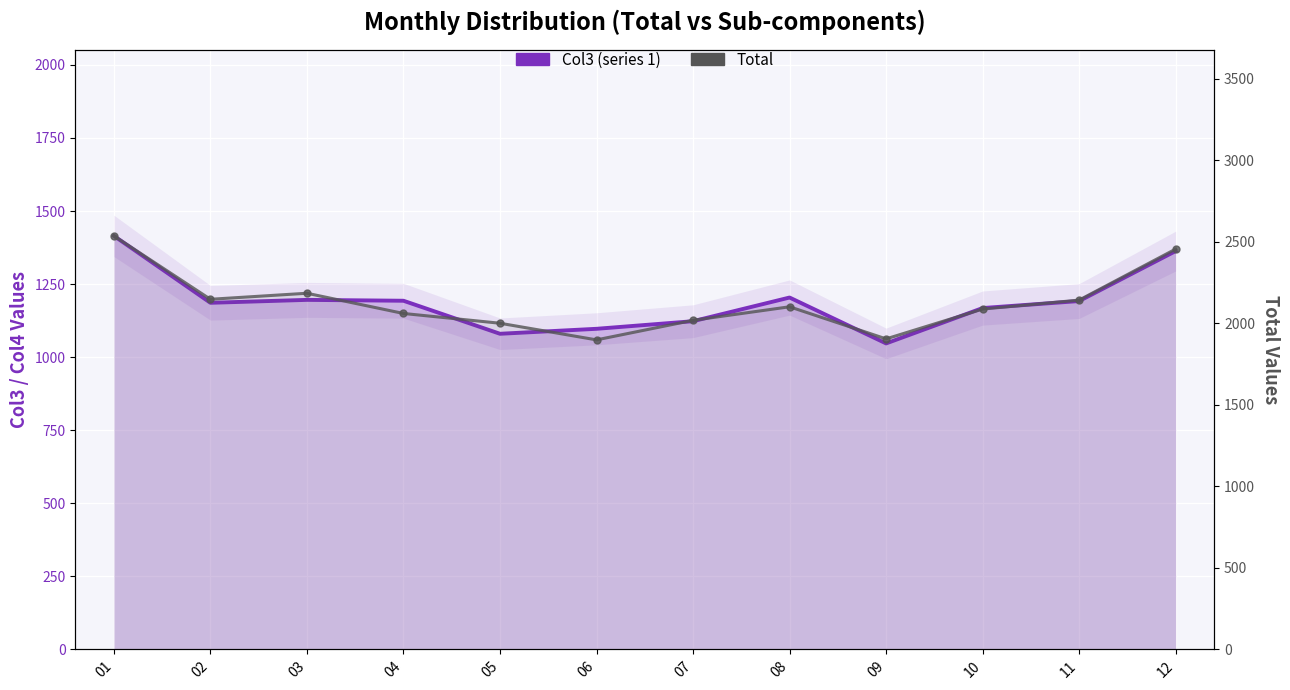

At how many categories does at least one series exceed 1233?

12